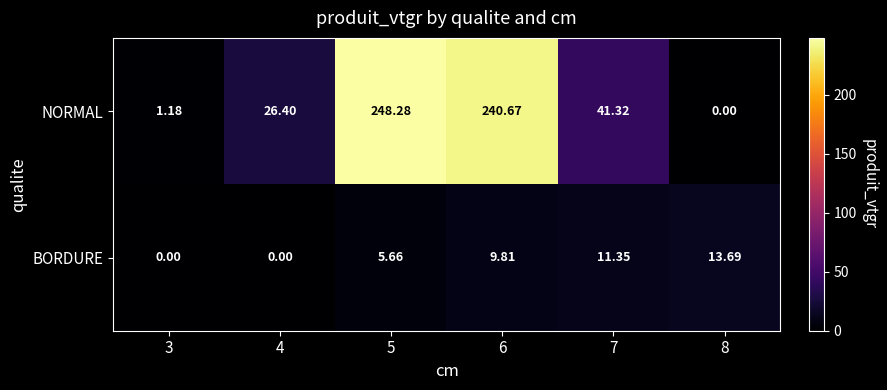

Is the value of BORDURE at 8 greater than the value of NORMAL at 6?

No